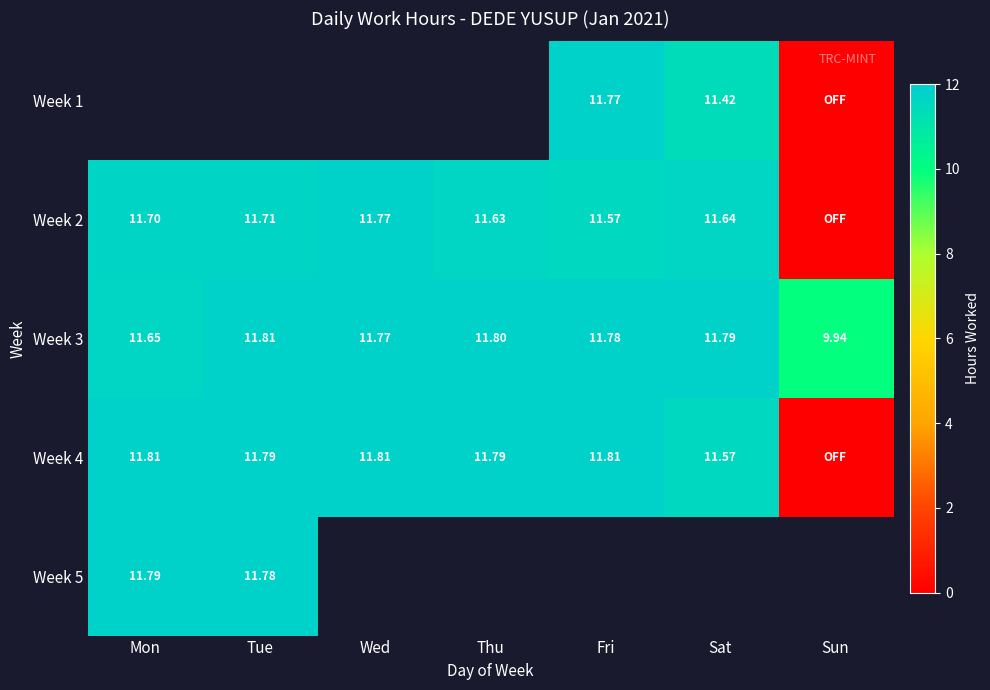

How many values in the Week 3 series exceed 11?

6